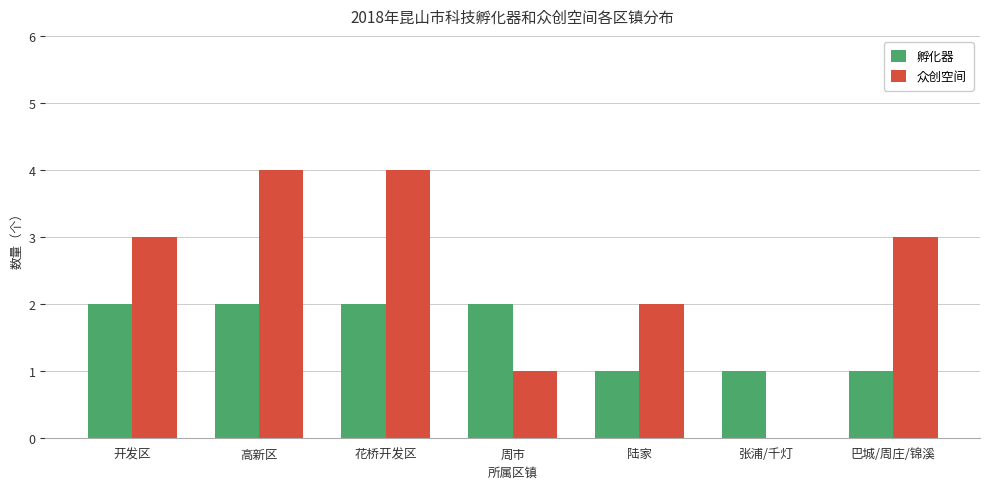

Does the chart contain stacked bars?

No